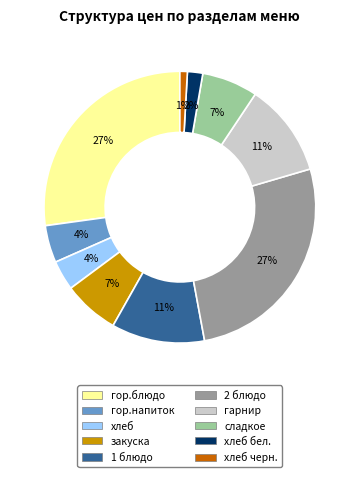

Is there a majority slice in this chart?

No